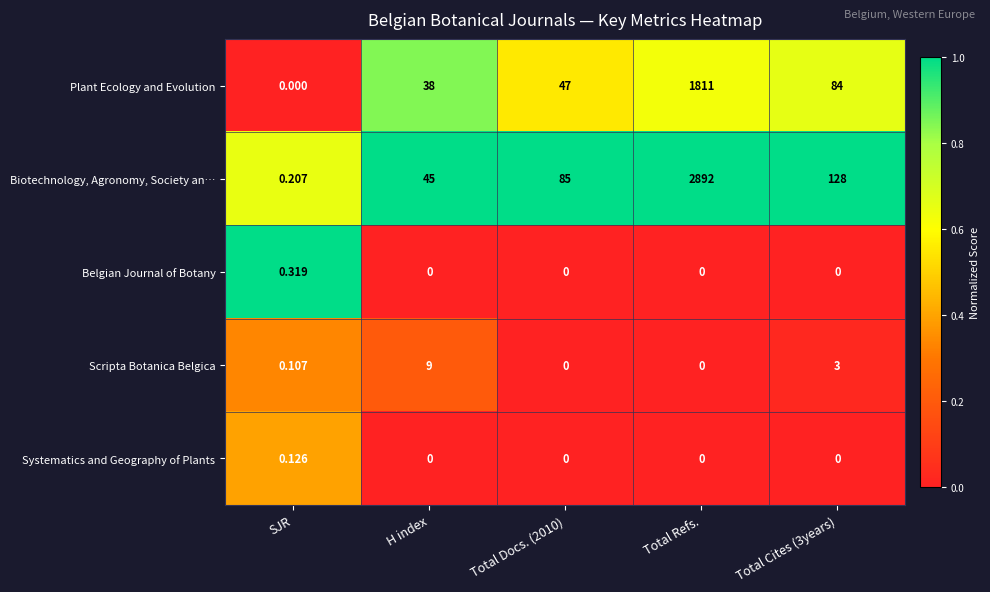

Which category has the highest value in the Systematics and Geography of Plants series?

SJR